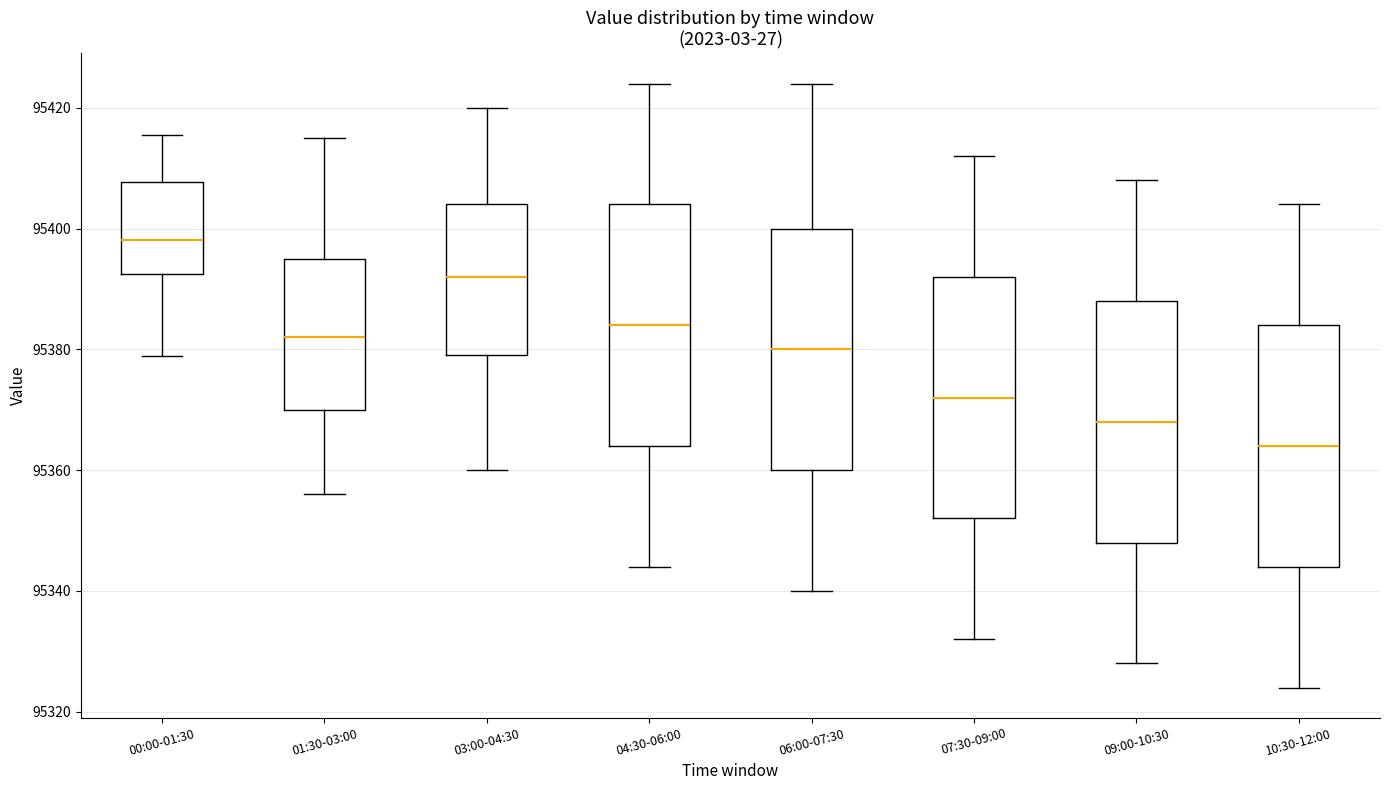

Reading left to right, read every box against the y-axis: the position of its median line, the range the box covers, and the ends of its whiskers. The values are not printed on the chart, so give them approximately, as read against the axis.

00:00-01:30: median 95398, box 95392 to 95408, whiskers 95378 to 95416
01:30-03:00: median 95382, box 95370 to 95396, whiskers 95356 to 95416
03:00-04:30: median 95392, box 95380 to 95404, whiskers 95360 to 95420
04:30-06:00: median 95384, box 95364 to 95404, whiskers 95344 to 95424
06:00-07:30: median 95380, box 95360 to 95400, whiskers 95340 to 95424
07:30-09:00: median 95372, box 95352 to 95392, whiskers 95332 to 95412
09:00-10:30: median 95368, box 95348 to 95388, whiskers 95328 to 95408
10:30-12:00: median 95364, box 95344 to 95384, whiskers 95324 to 95404